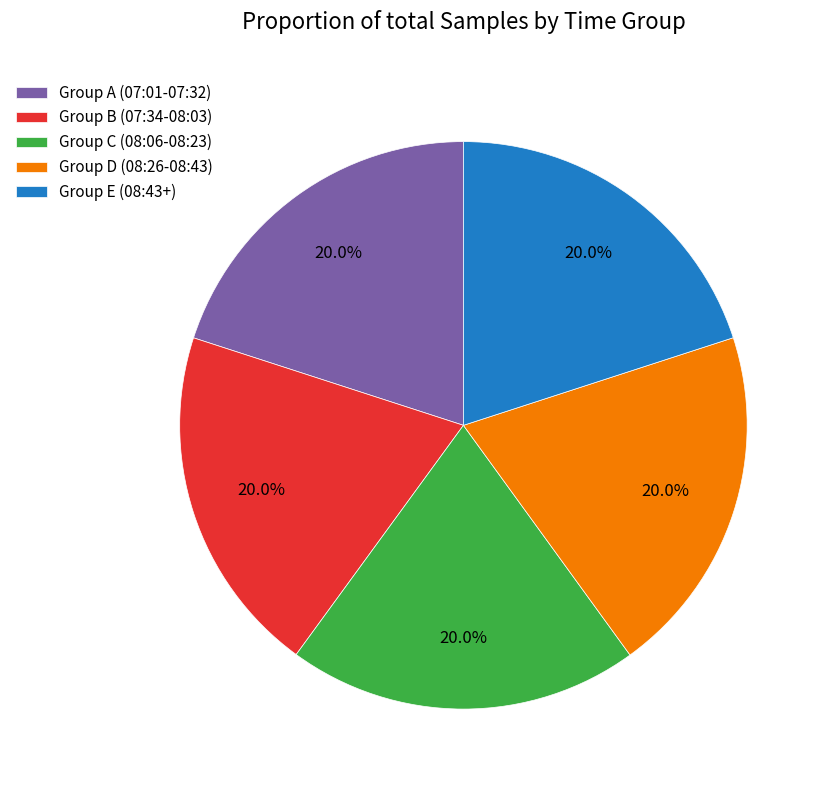

Combined, what portion of the pie is Group C (08:06-08:23) and Group D (08:26-08:43)?

40.0%